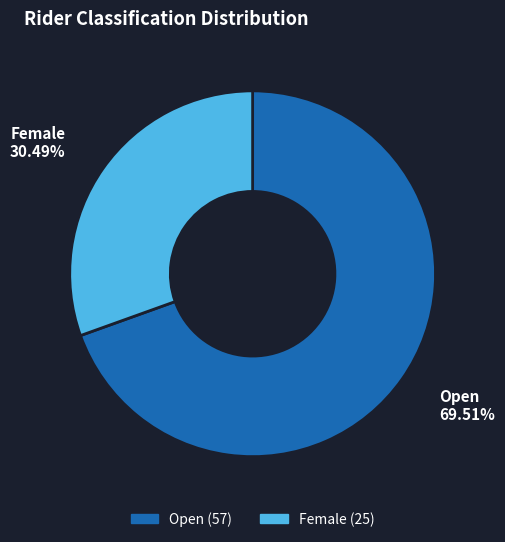

Which has a higher value, Open or Female?

Open